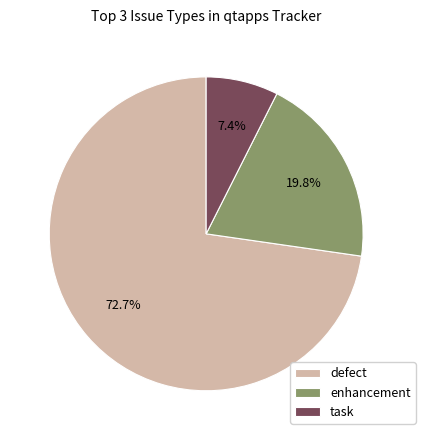

Which slice is the smallest?

task